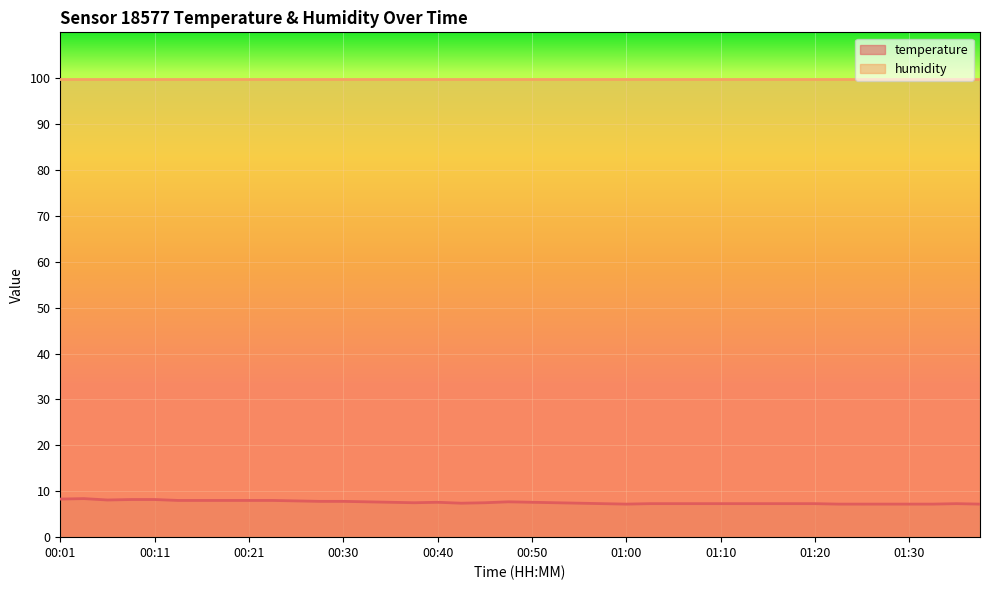

Count the number of data series in this chart.

2